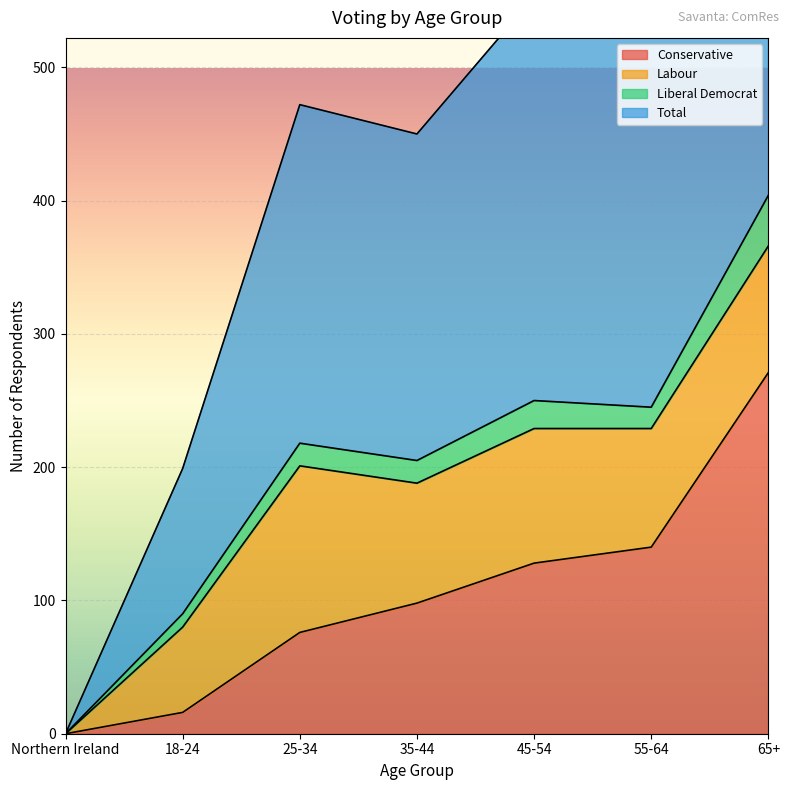

At Northern Ireland, list the series in order from largest to smallest.

Conservative, Total